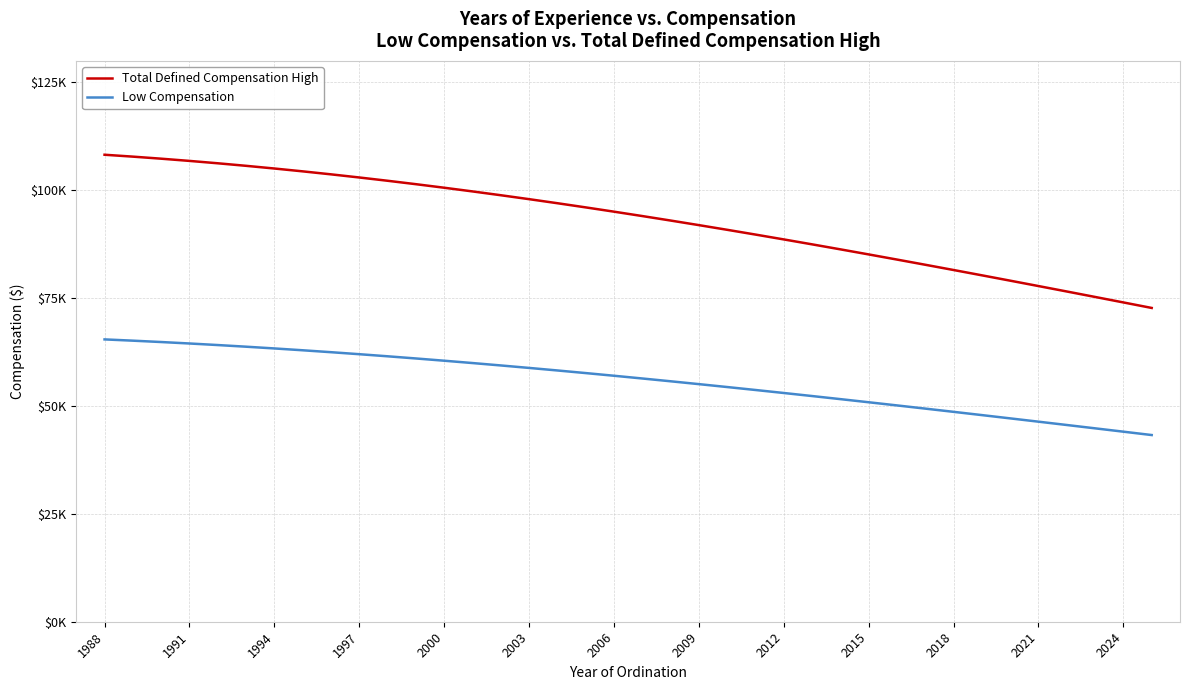

Is this an area chart (filled region under the line)?

No